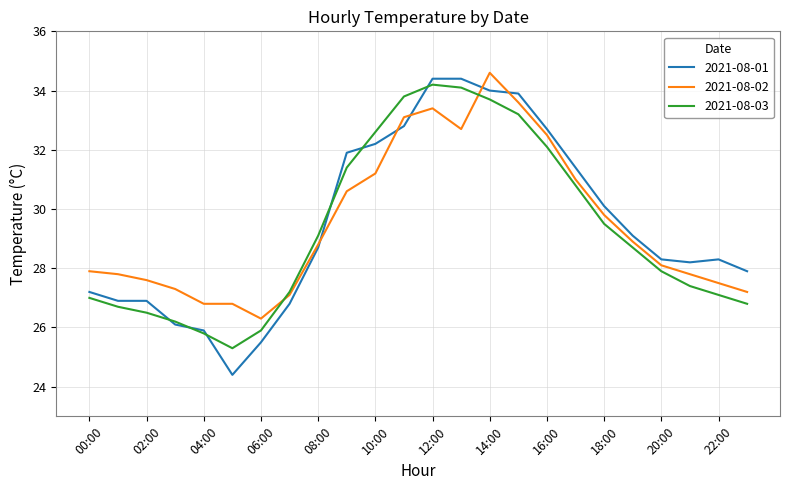

Which series has the widest spread of values?

2021-08-01